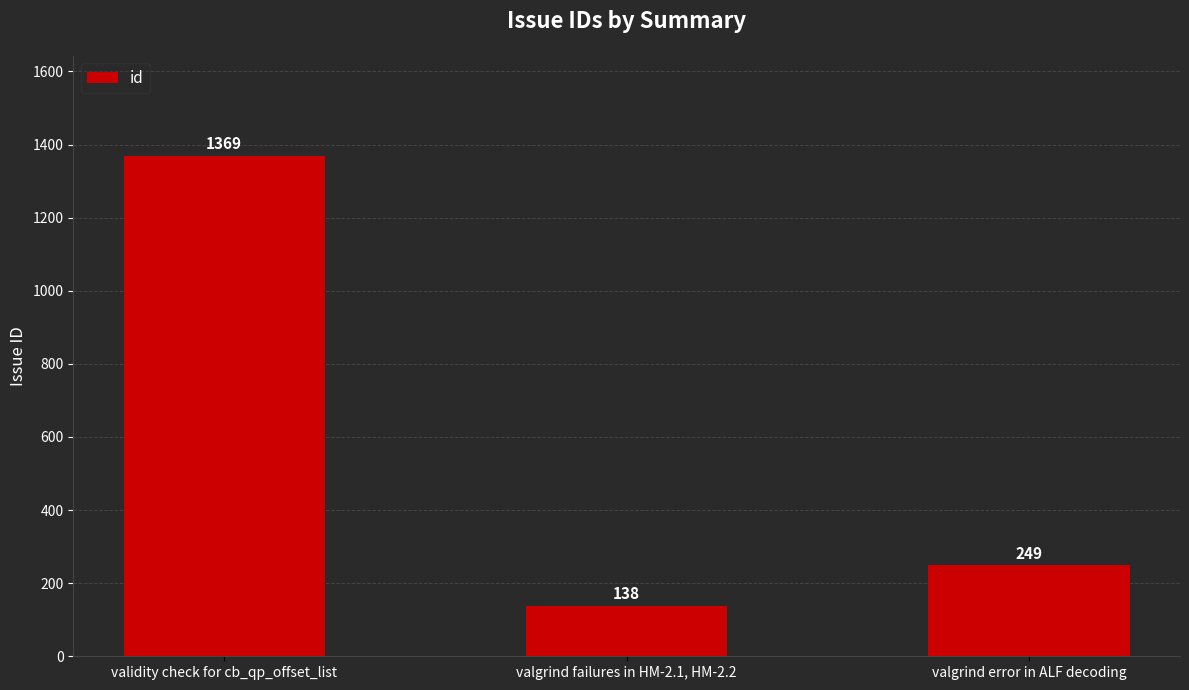

Count the number of categories in the chart.

3